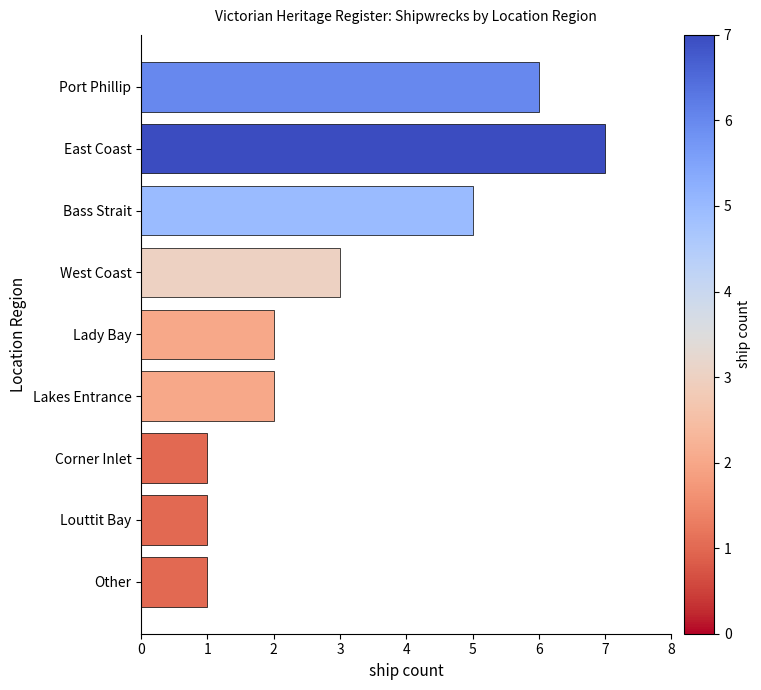

What is the difference between the maximum and minimum values?

6